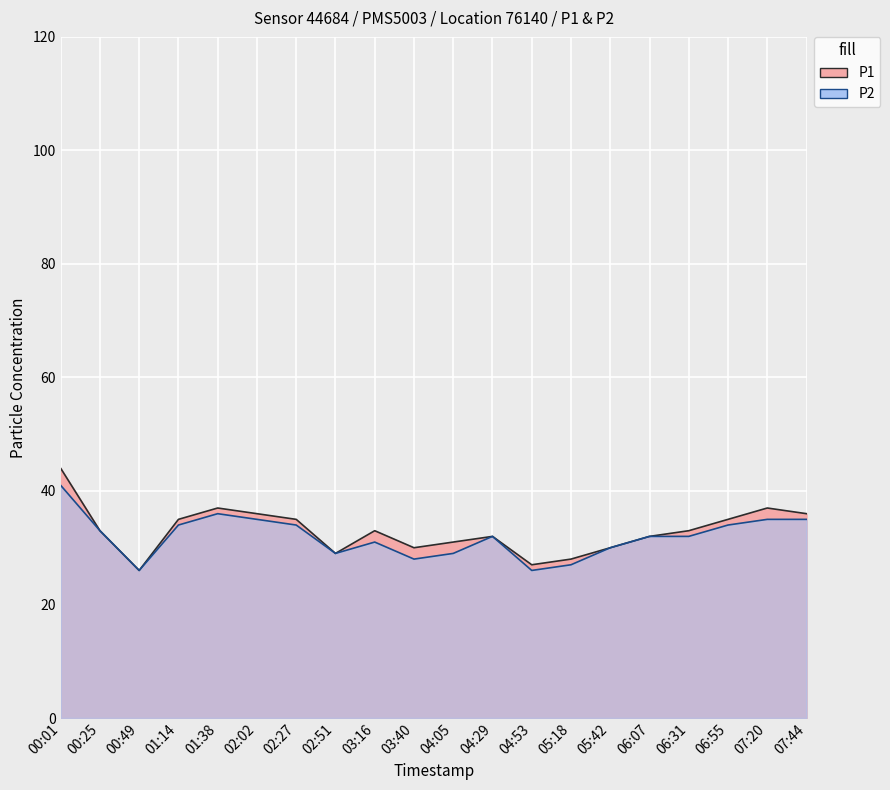

In P2, how many points are higher than both neighbors (excluding endpoints)?

3